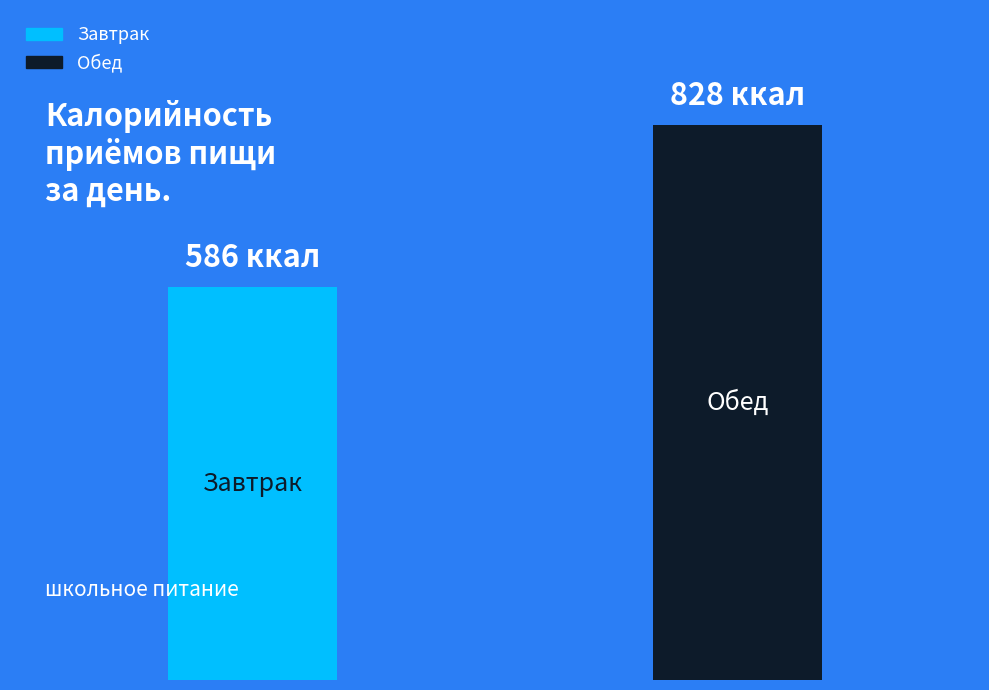

Reading right to left, what are all the values shown in this chart?

1=828	0=586